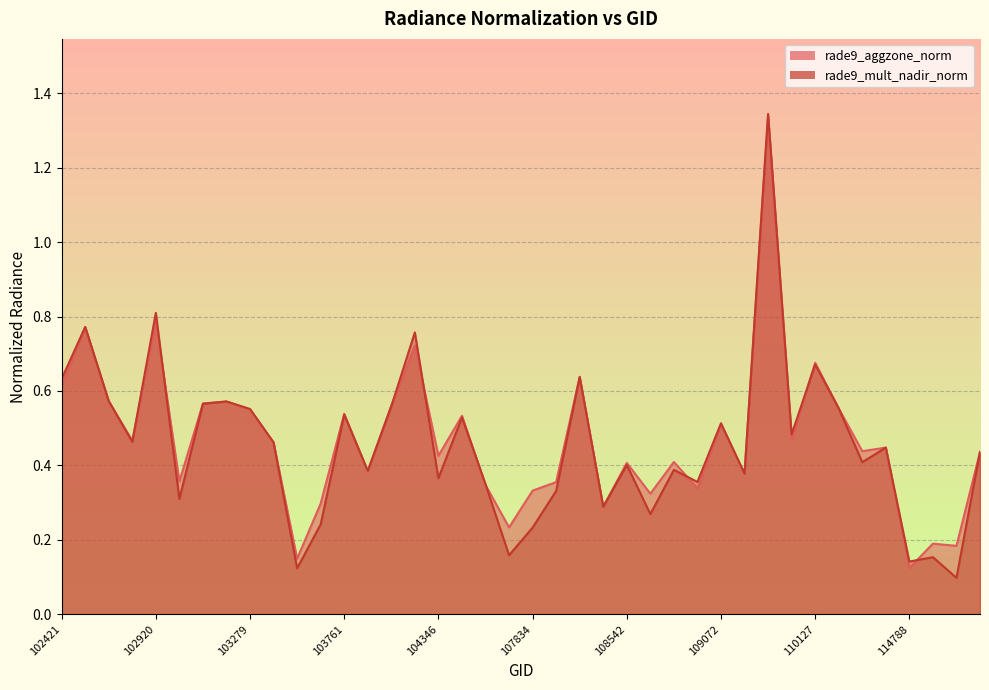

Reading left to right, what are all the values shown in this chart?

rade9_aggzone_norm: 102421=0.6	102671=0.8	102792=0.6	102912=0.5	102920=0.8	103032=0.4	103040=0.6	103160=0.6	103279=0.6	103397=0.5	103515=0.1	103524=0.3	103761=0.5	104112=0.4	104229=0.6	104236=0.7	104346=0.4	104355=0.5	104472=0.3	107659=0.2	107834=0.3	107843=0.4	108015=0.6	108193=0.3	108542=0.4	108715=0.3	108729=0.4	108899=0.3	109072=0.5	109244=0.4	109780=1.3	109954=0.5	110127=0.7	110299=0.6	110472=0.4	114674=0.4	114788=0.1	114902=0.2	115015=0.2	115265=0.4
rade9_mult_nadir_norm: 102421=0.6	102671=0.8	102792=0.6	102912=0.5	102920=0.8	103032=0.3	103040=0.6	103160=0.6	103279=0.6	103397=0.5	103515=0.1	103524=0.2	103761=0.5	104112=0.4	104229=0.6	104236=0.8	104346=0.4	104355=0.5	104472=0.3	107659=0.2	107834=0.2	107843=0.3	108015=0.6	108193=0.3	108542=0.4	108715=0.3	108729=0.4	108899=0.4	109072=0.5	109244=0.4	109780=1.3	109954=0.5	110127=0.7	110299=0.6	110472=0.4	114674=0.4	114788=0.1	114902=0.2	115015=0.1	115265=0.4